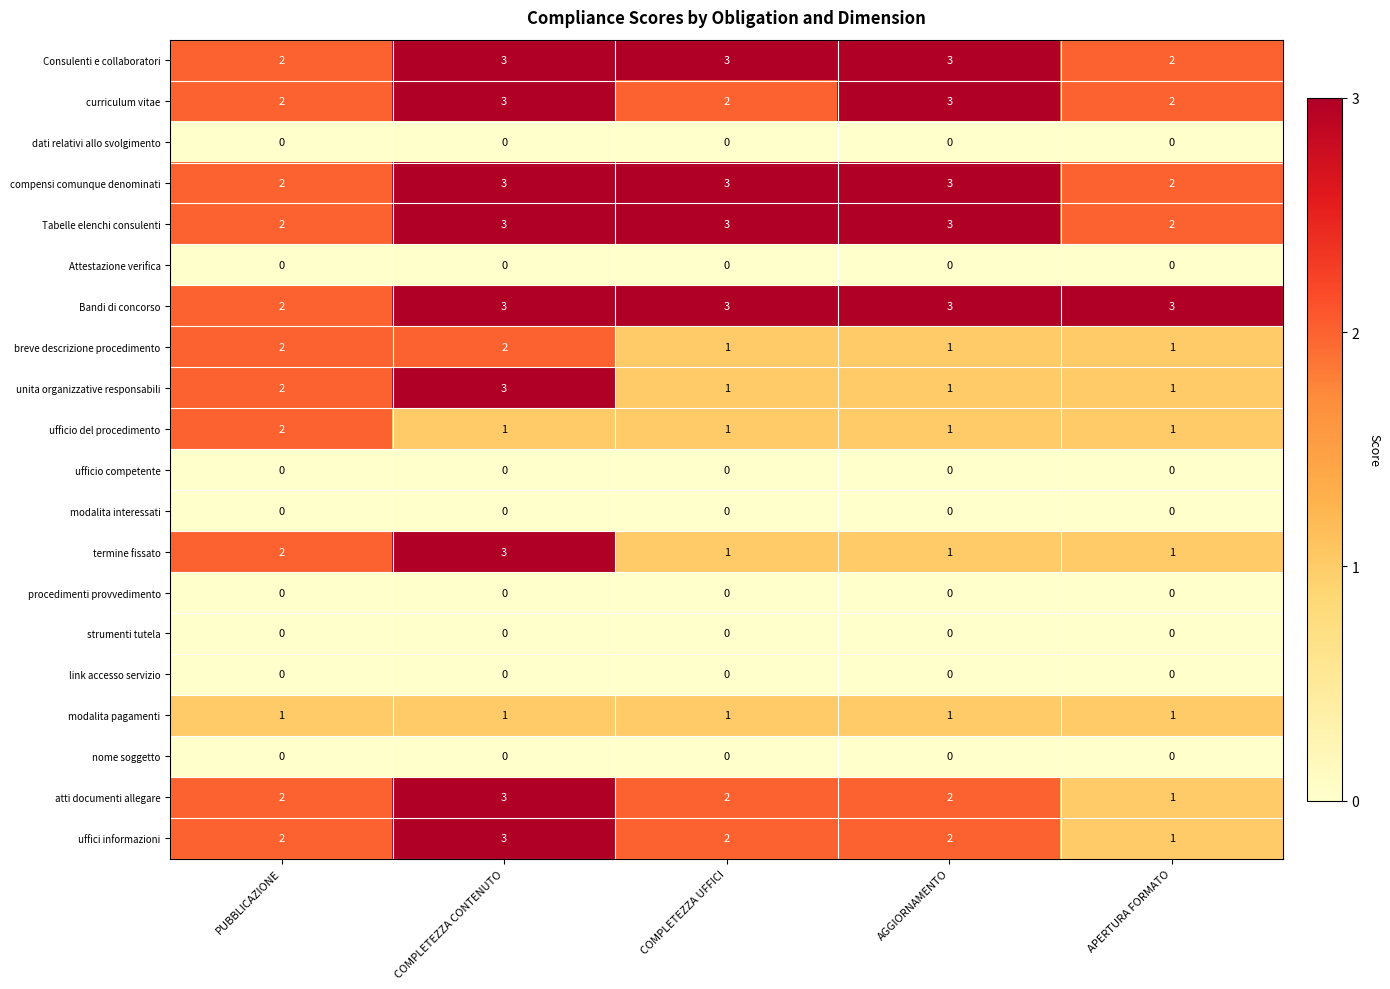

The value of atti documenti allegare at AGGIORNAMENTO is 2. True or false?

True